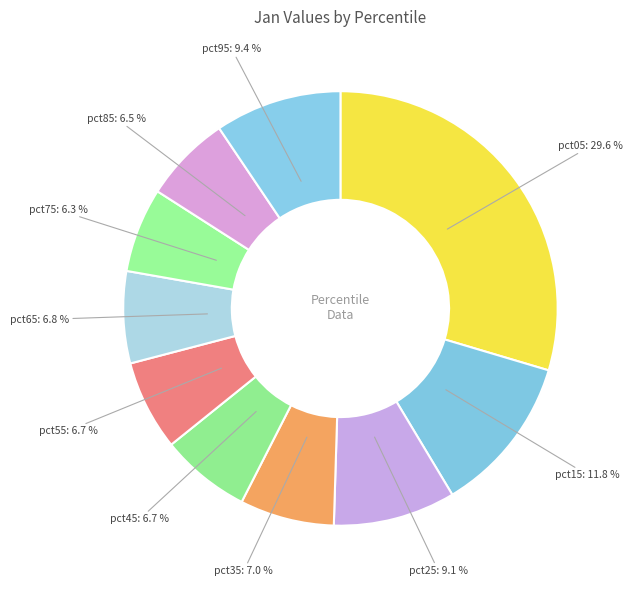

The pct35 slice represents 19% of the pie. True or false?

False